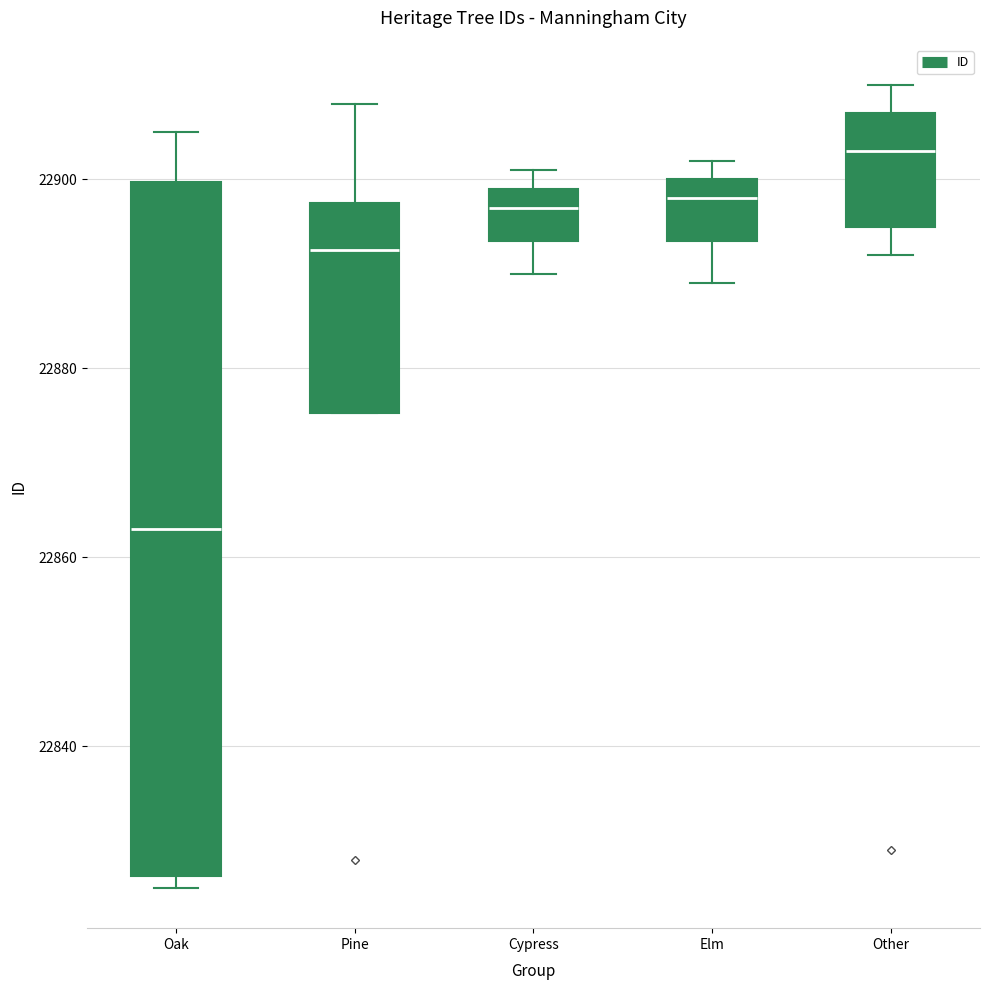

Reading left to right, read every box against the y-axis: the position of its median line, the range the box covers, and the ends of its whiskers. The values are not printed on the chart, so give them approximately, as read against the axis.

Oak: median 22864, box 22826 to 22900, whiskers 22826 (just below the box's lower edge) to 22906
Pine: median 22892, box 22876 to 22898, whiskers 22876 to 22908
Cypress: median 22898, box 22894 to 22900, whiskers 22890 to 22902
Elm: median 22898, box 22894 to 22900, whiskers 22890 to 22902
Other: median 22904, box 22896 to 22908, whiskers 22892 to 22910